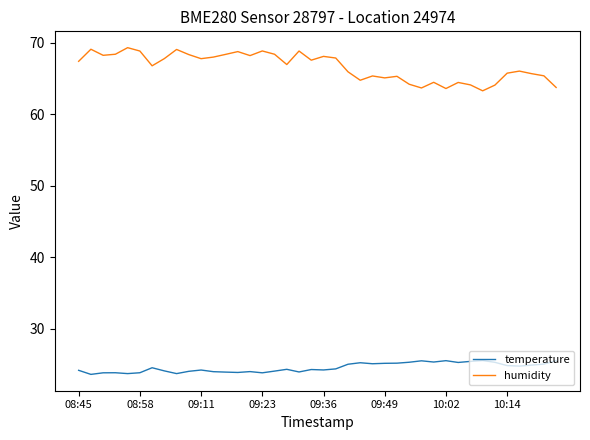

Which series has the largest total across all categories?

humidity